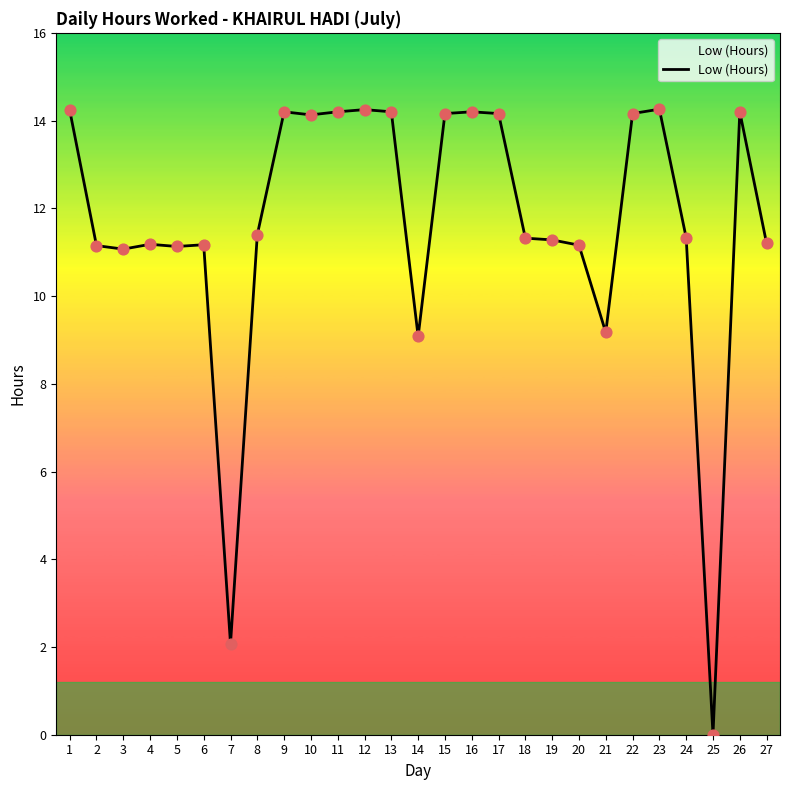

What is the ratio of the value at 15 to the value at 24?

1.2